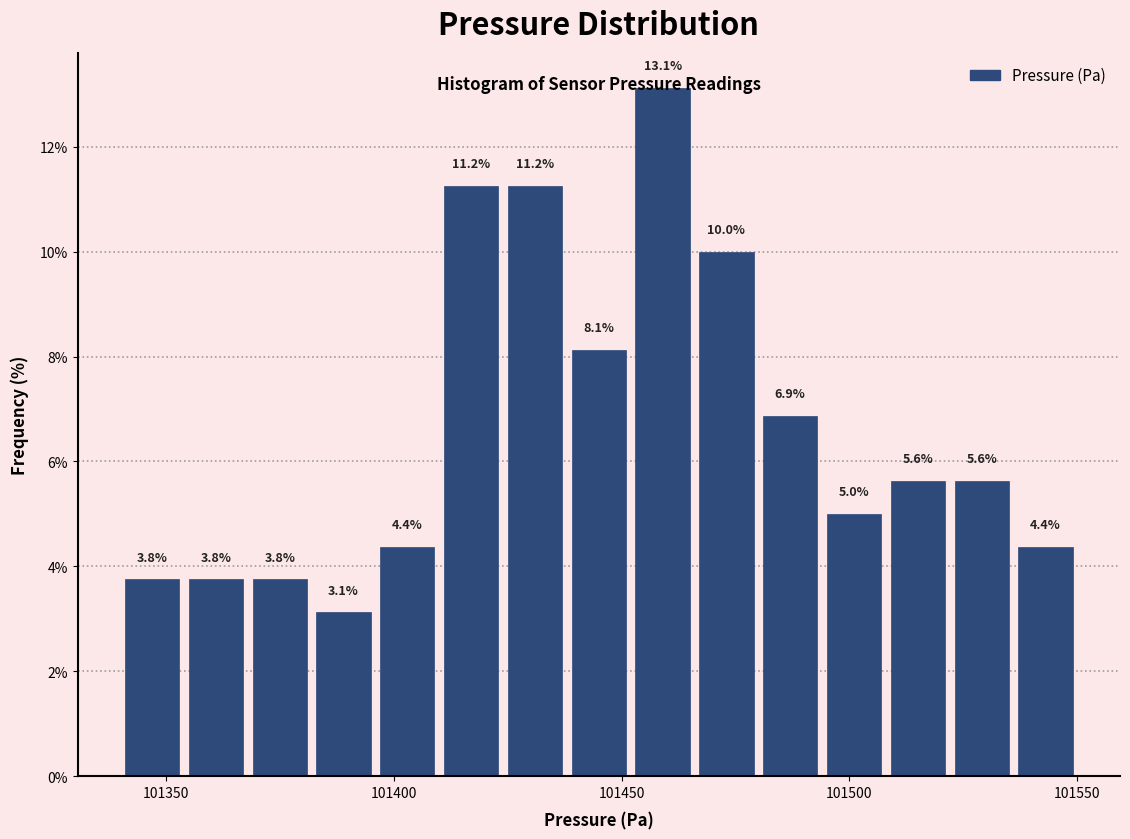

Around what value on the x-axis is the tallest bar? Give the approximate position of its centre, as read against the axis.

101460